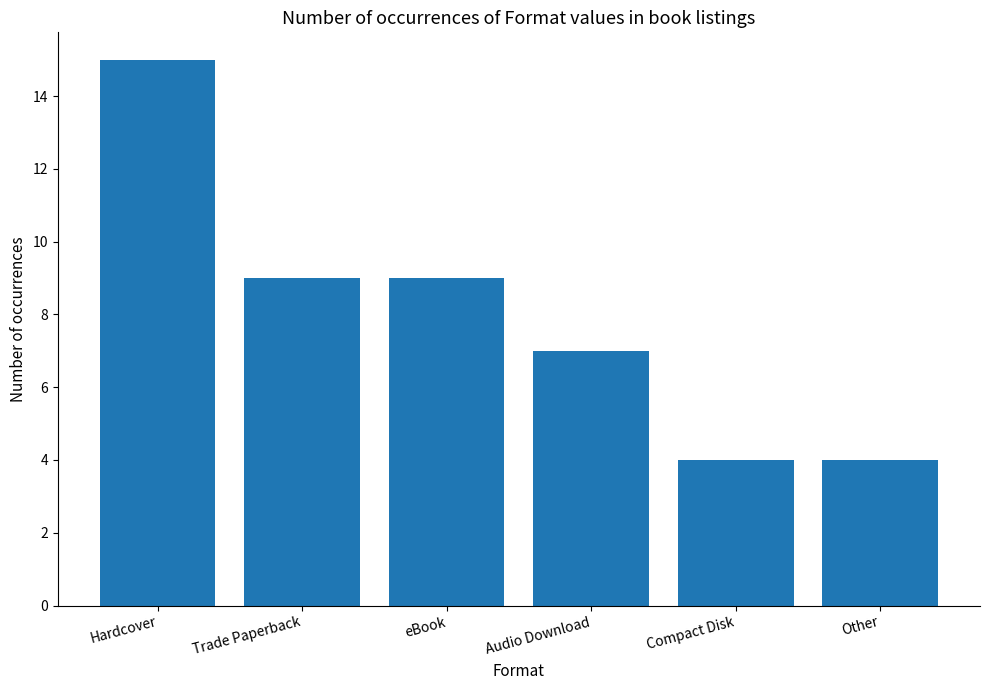

What is the value of the 1st bar from the left?

15